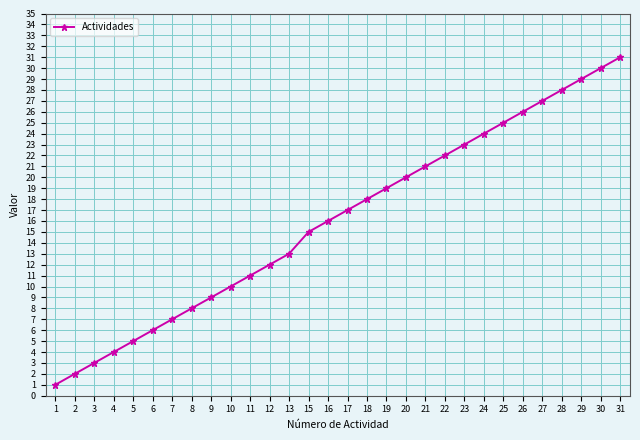

Which has a higher value, 21 or 15?

21